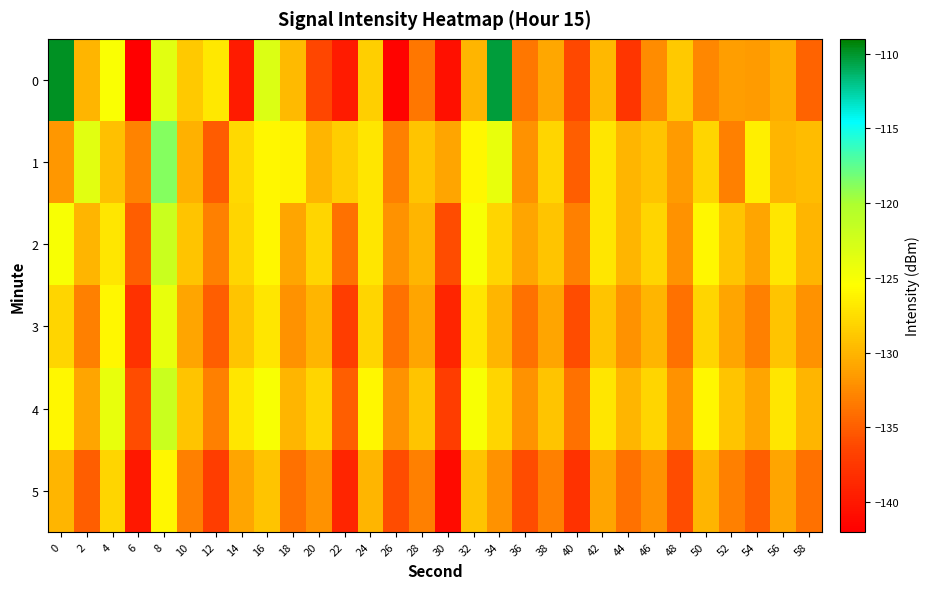

At which category is the sum across all series the highest?

8